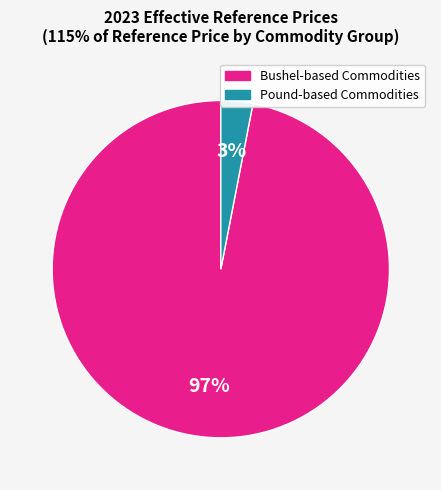

How many slices are in this pie chart?

2